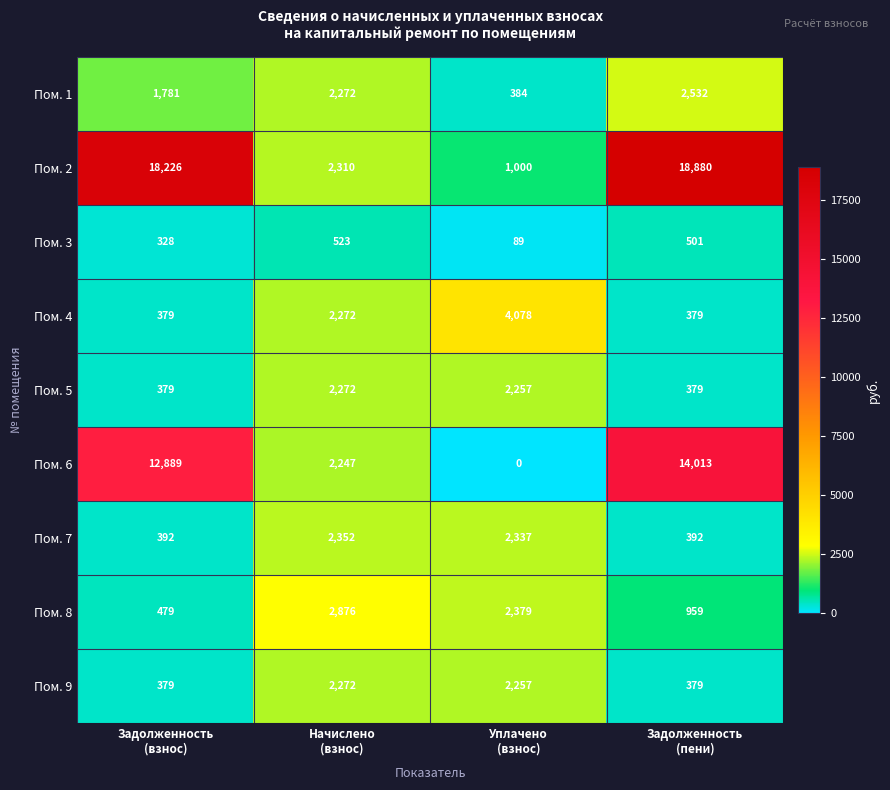

What is the minimum value for Пом. 7?

392